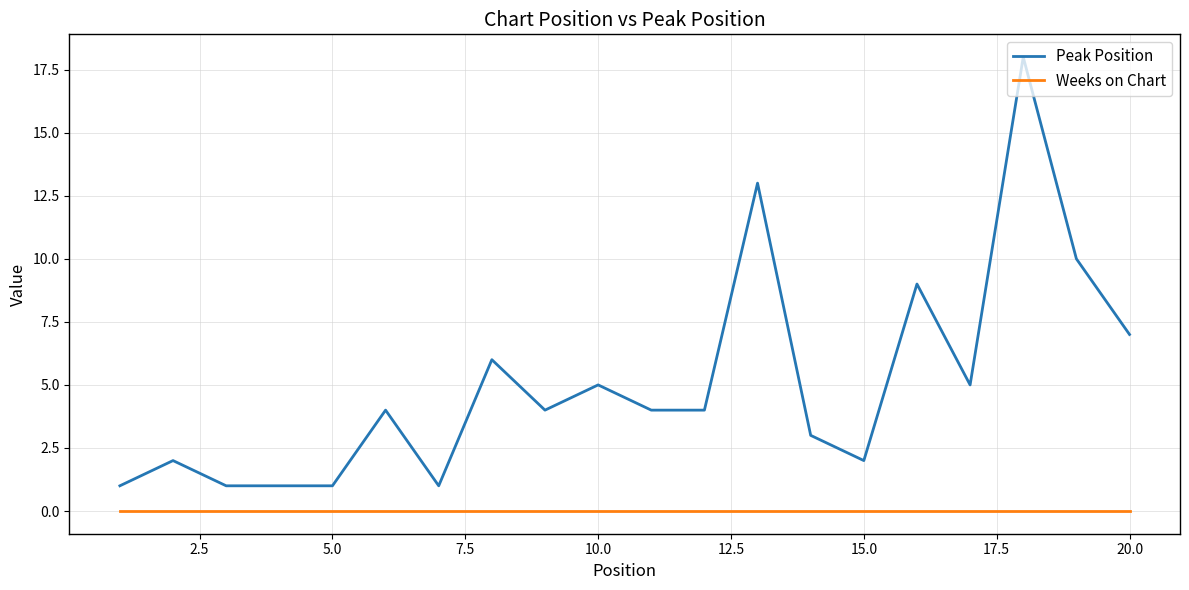

True or false: Peak Position and Weeks on Chart intersect in this chart.

False